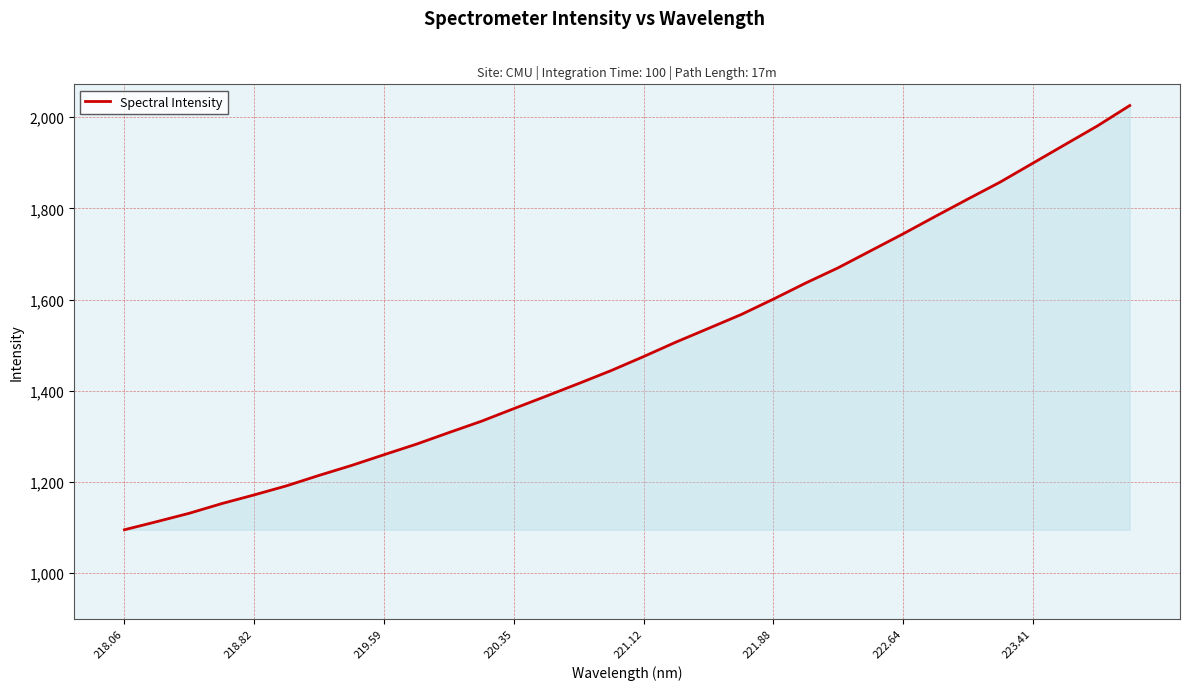

How many values are below 1474?

16